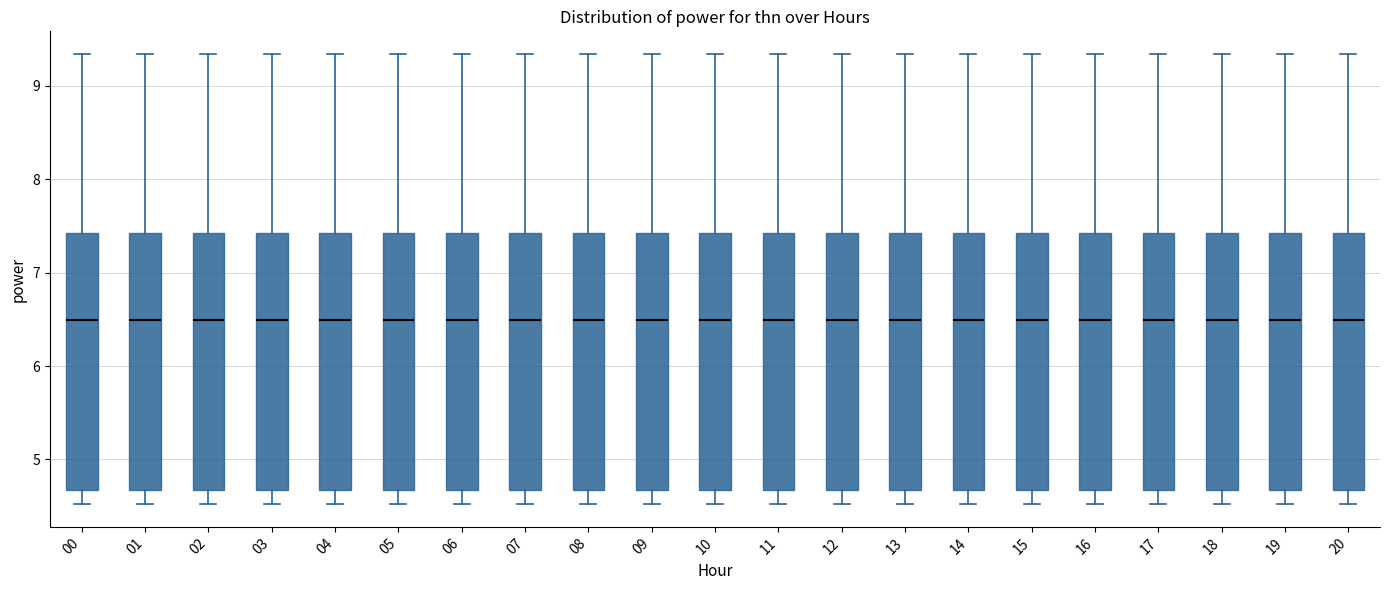

Reading left to right, read every box against the y-axis: the position of its median line, the range the box covers, and the ends of its whiskers. The values are not printed on the chart, so give them approximately, as read against the axis.

00: median 6.5, box 4.7 to 7.4, whiskers 4.5 to 9.3
01: median 6.5, box 4.7 to 7.4, whiskers 4.5 to 9.3
02: median 6.5, box 4.7 to 7.4, whiskers 4.5 to 9.3
03: median 6.5, box 4.7 to 7.4, whiskers 4.5 to 9.3
04: median 6.5, box 4.7 to 7.4, whiskers 4.5 to 9.3
05: median 6.5, box 4.7 to 7.4, whiskers 4.5 to 9.3
06: median 6.5, box 4.7 to 7.4, whiskers 4.5 to 9.3
07: median 6.5, box 4.7 to 7.4, whiskers 4.5 to 9.3
08: median 6.5, box 4.7 to 7.4, whiskers 4.5 to 9.3
09: median 6.5, box 4.7 to 7.4, whiskers 4.5 to 9.3
10: median 6.5, box 4.7 to 7.4, whiskers 4.5 to 9.3
11: median 6.5, box 4.7 to 7.4, whiskers 4.5 to 9.3
12: median 6.5, box 4.7 to 7.4, whiskers 4.5 to 9.3
13: median 6.5, box 4.7 to 7.4, whiskers 4.5 to 9.3
14: median 6.5, box 4.7 to 7.4, whiskers 4.5 to 9.3
15: median 6.5, box 4.7 to 7.4, whiskers 4.5 to 9.3
16: median 6.5, box 4.7 to 7.4, whiskers 4.5 to 9.3
17: median 6.5, box 4.7 to 7.4, whiskers 4.5 to 9.3
18: median 6.5, box 4.7 to 7.4, whiskers 4.5 to 9.3
19: median 6.5, box 4.7 to 7.4, whiskers 4.5 to 9.3
20: median 6.5, box 4.7 to 7.4, whiskers 4.5 to 9.3